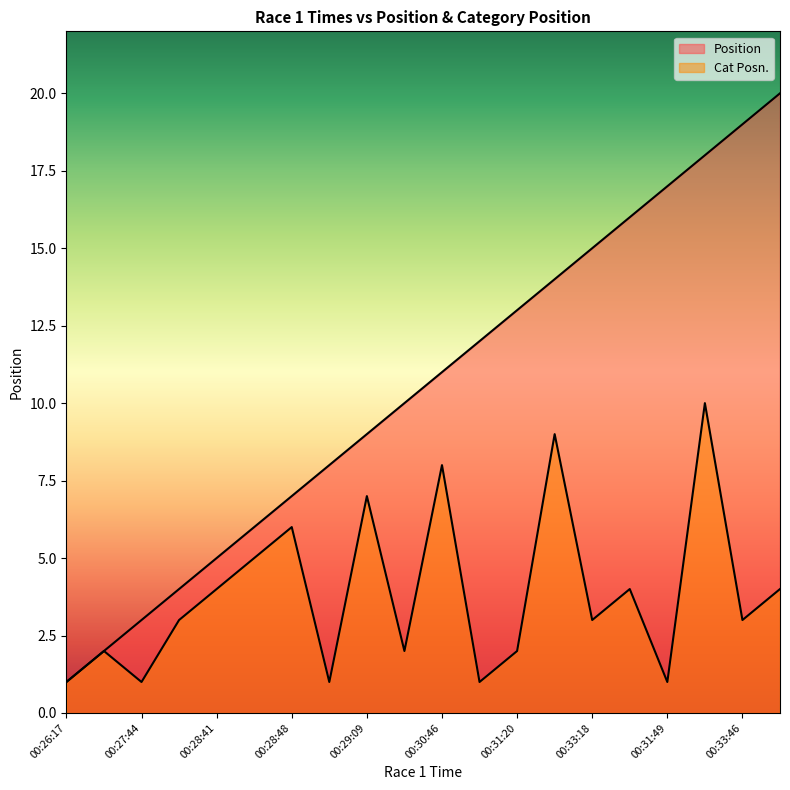

Which label corresponds to the largest value in the chart?

00:34:15